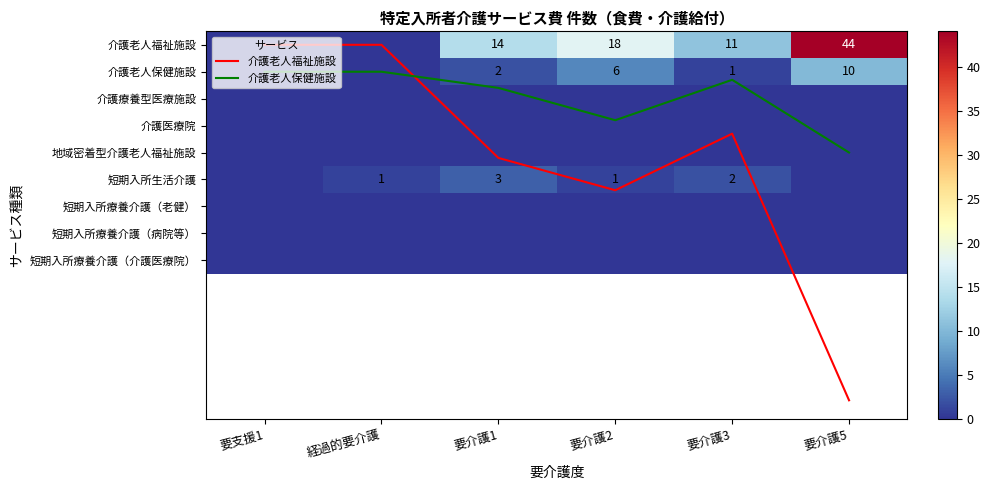

At how many categories does at least one series exceed 34?

1